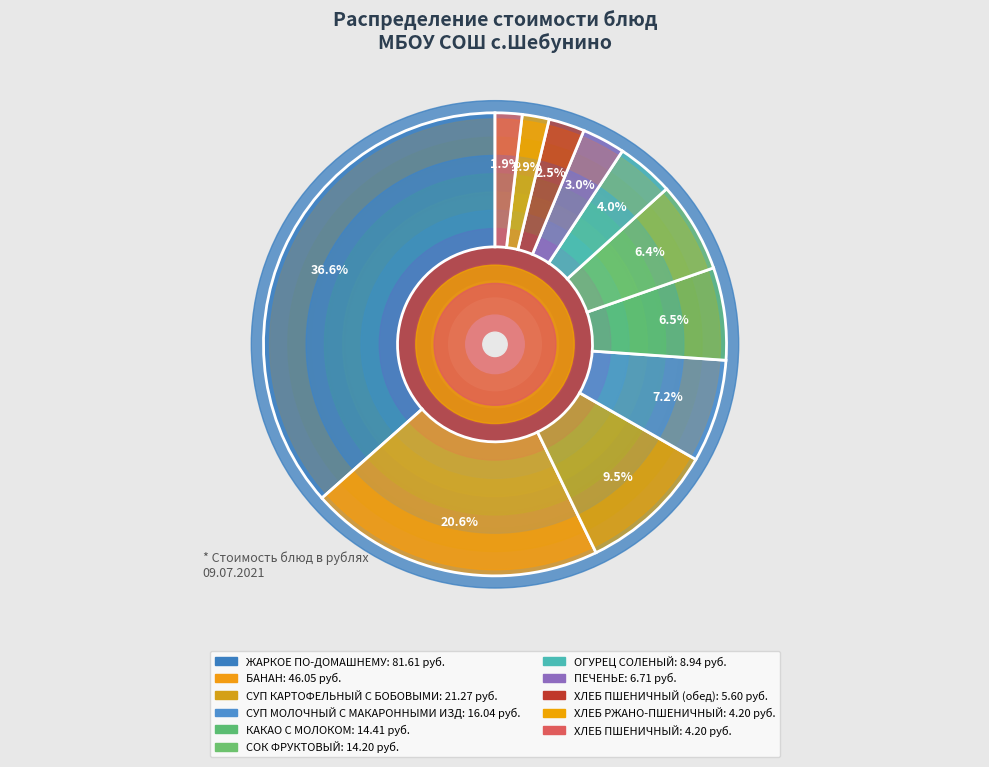

Count the number of slices in the pie.

11